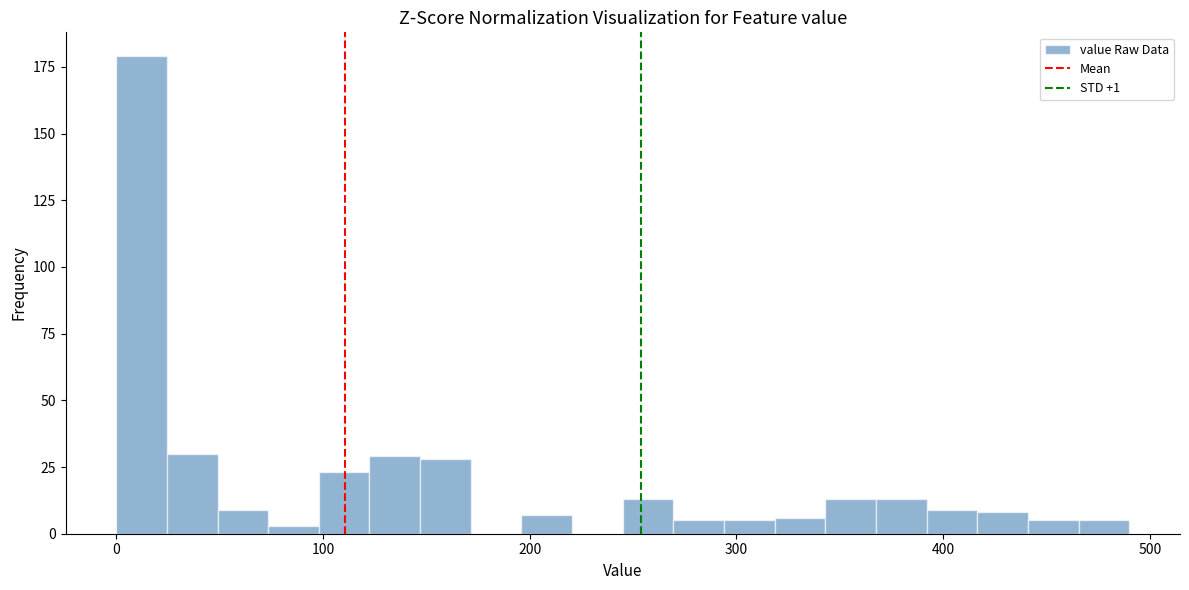

Around what value on the x-axis is the tallest bar? Give the approximate position of its centre, as read against the axis.

10